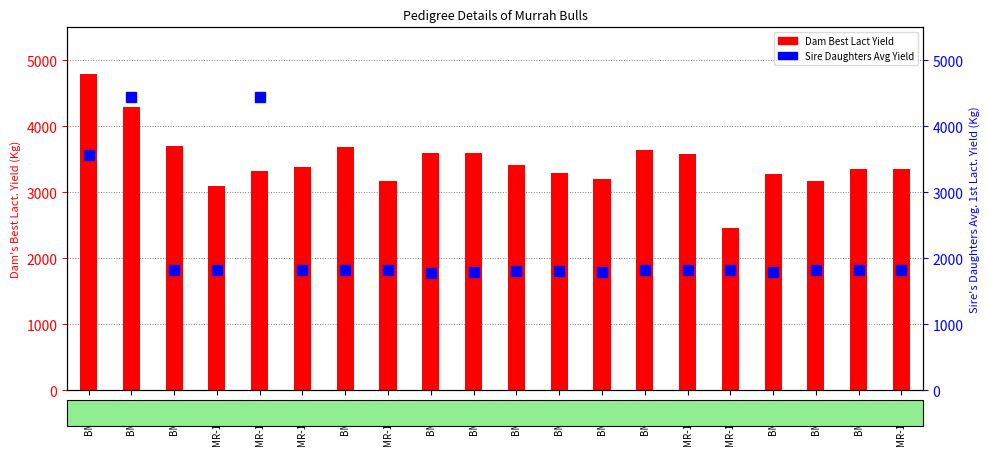

How many groups of bars are there?

20